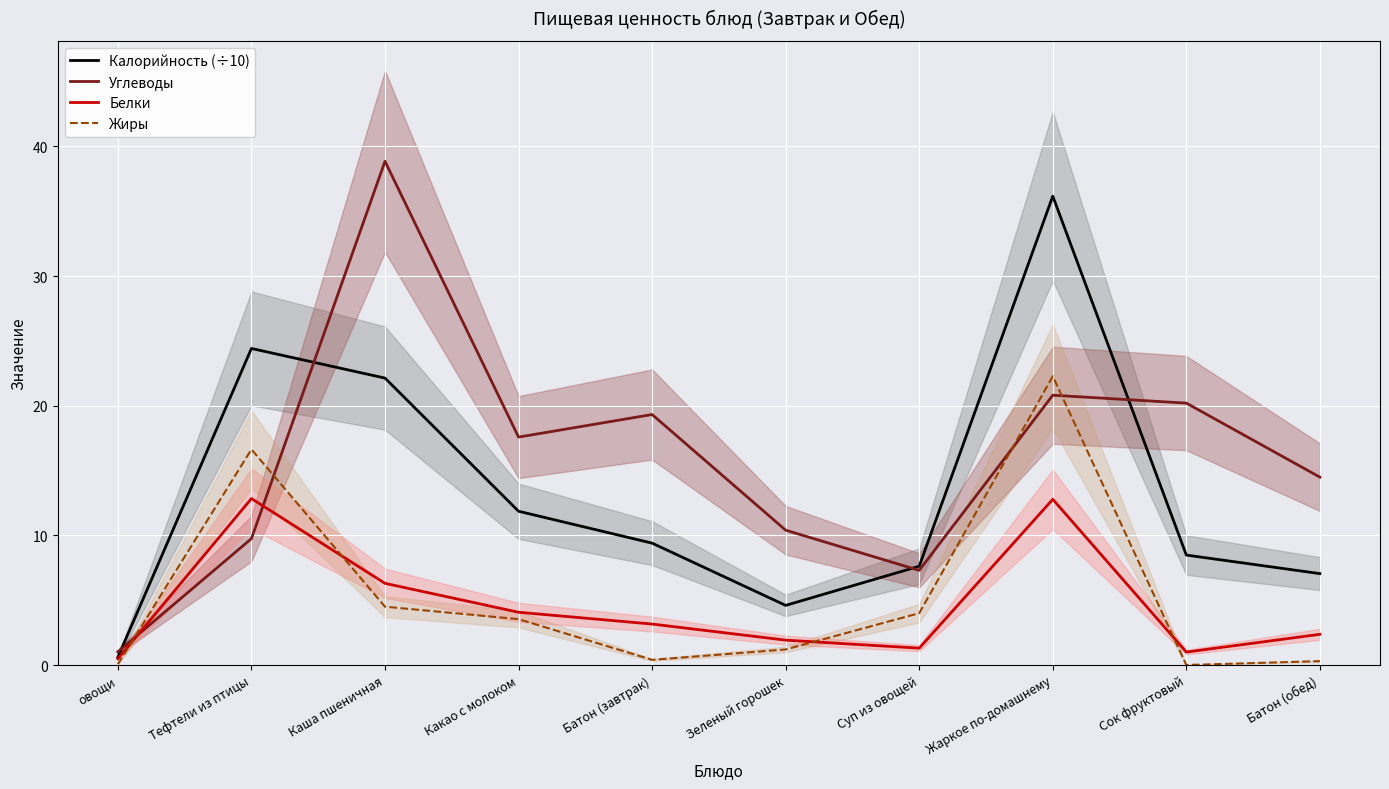

What is the sum of all Жиры values?

52.9